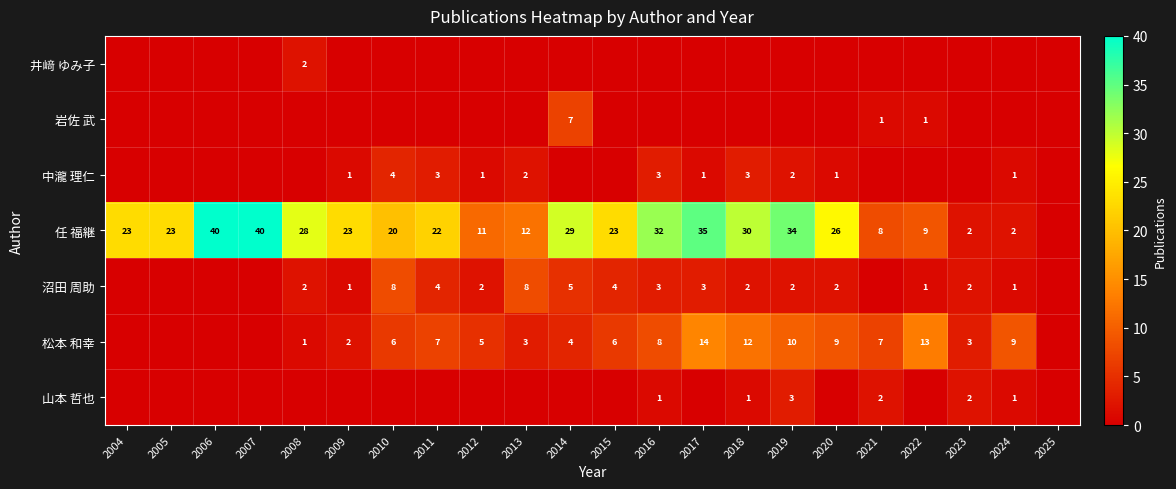

The 中瀧 理仁 series shows 3 at 2013. True or false?

False